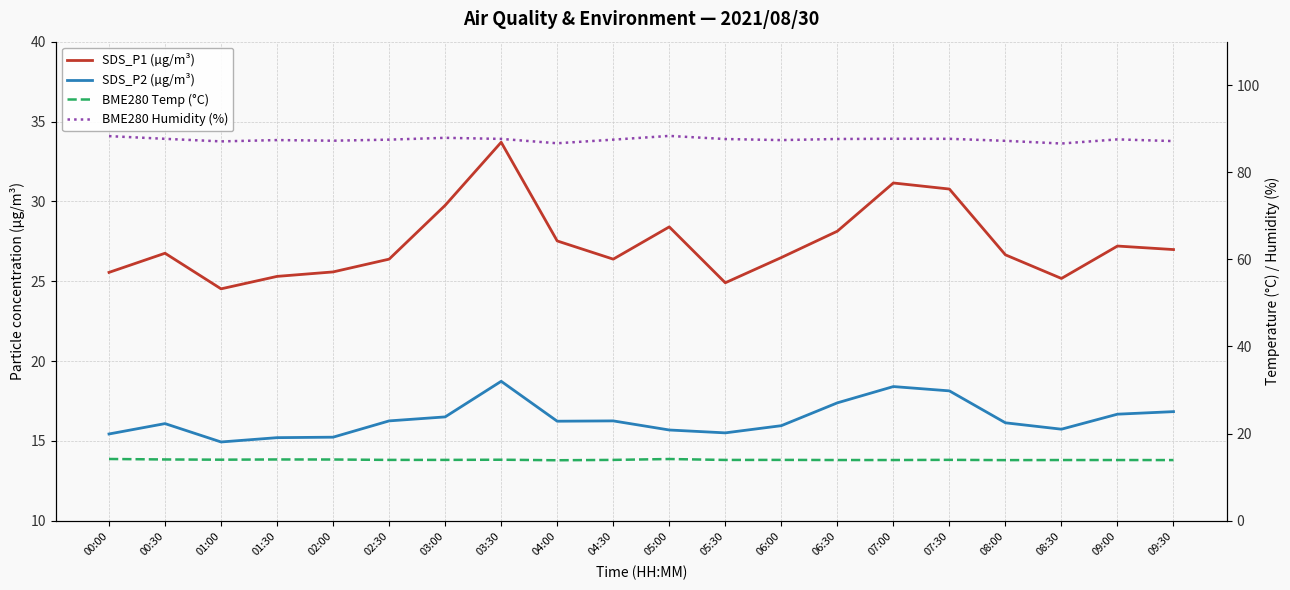

Between 04:00 and 08:00, which series saw the biggest shift?

SDS_P1 (µg/m³)